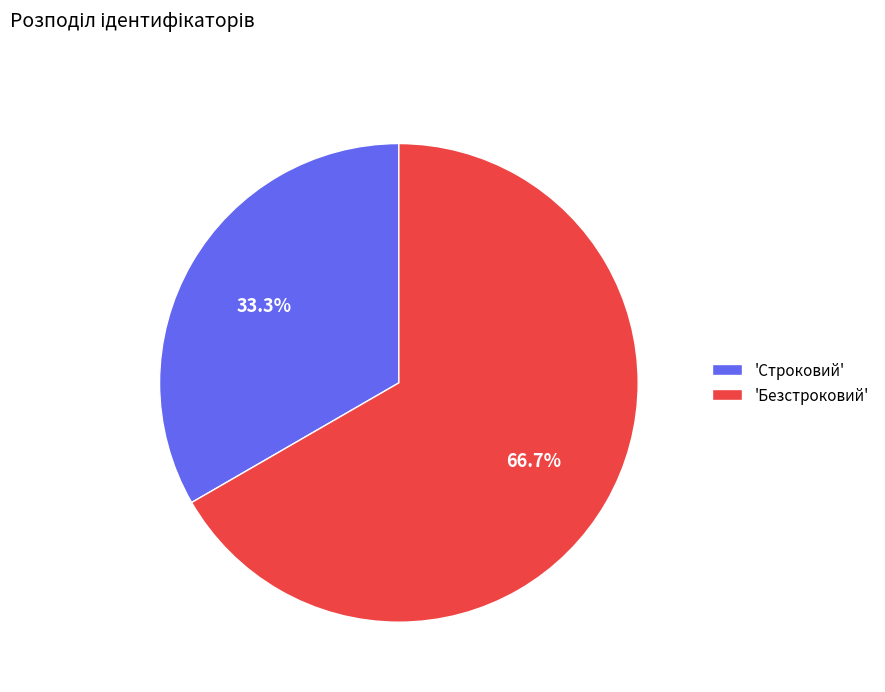

How many segments does this pie chart have?

2